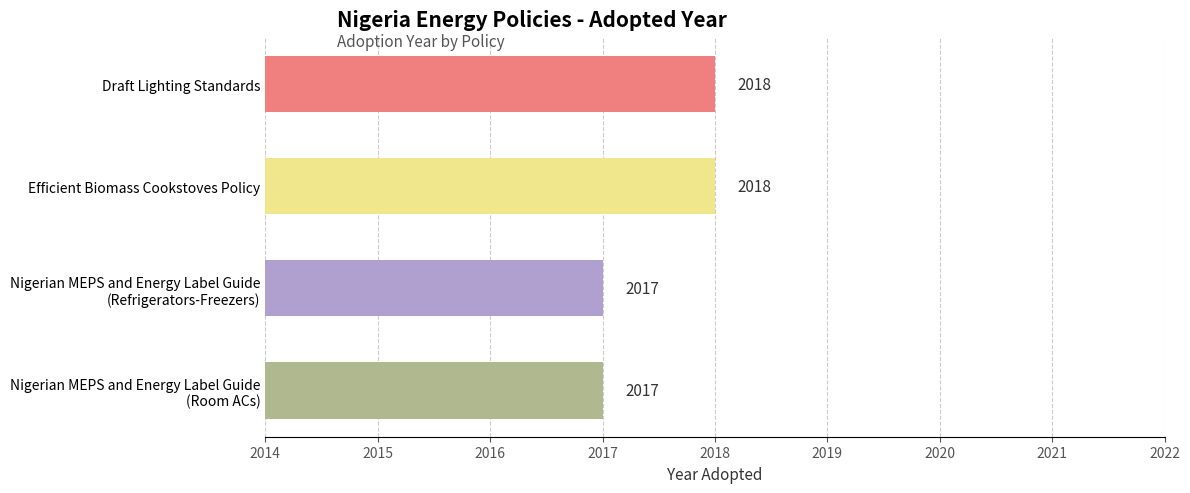

How many values are below 2018?

2